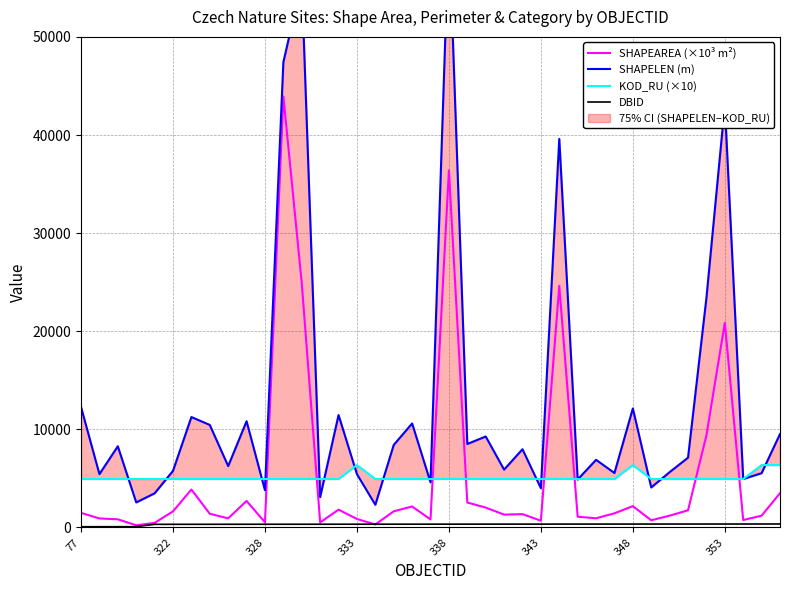

What position from the right is 27?

12